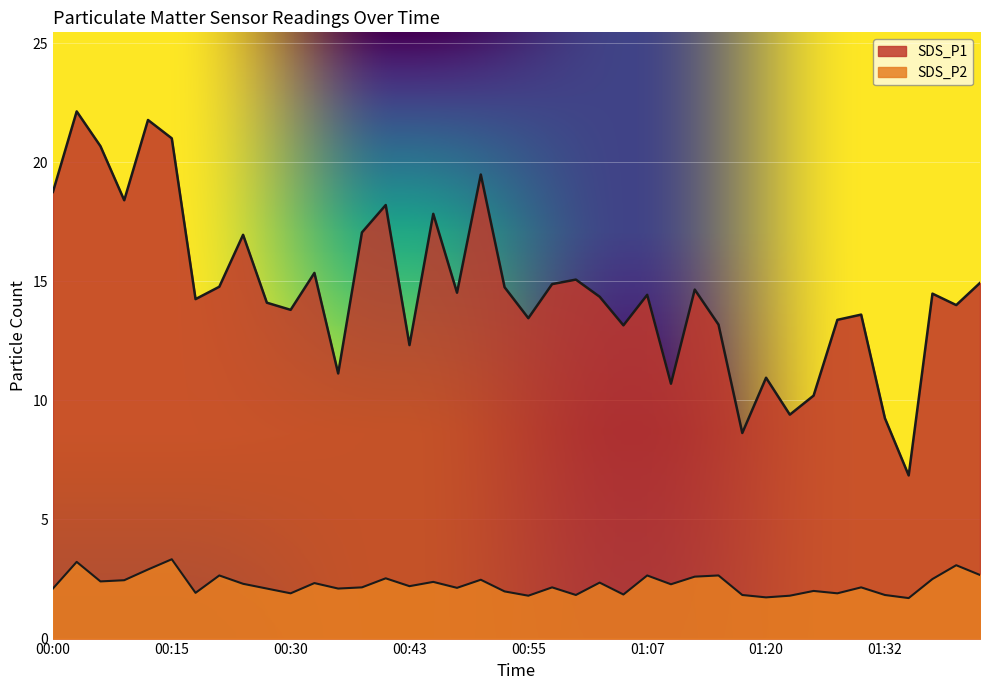

What are all the series names shown in the legend?

SDS_P1, SDS_P2